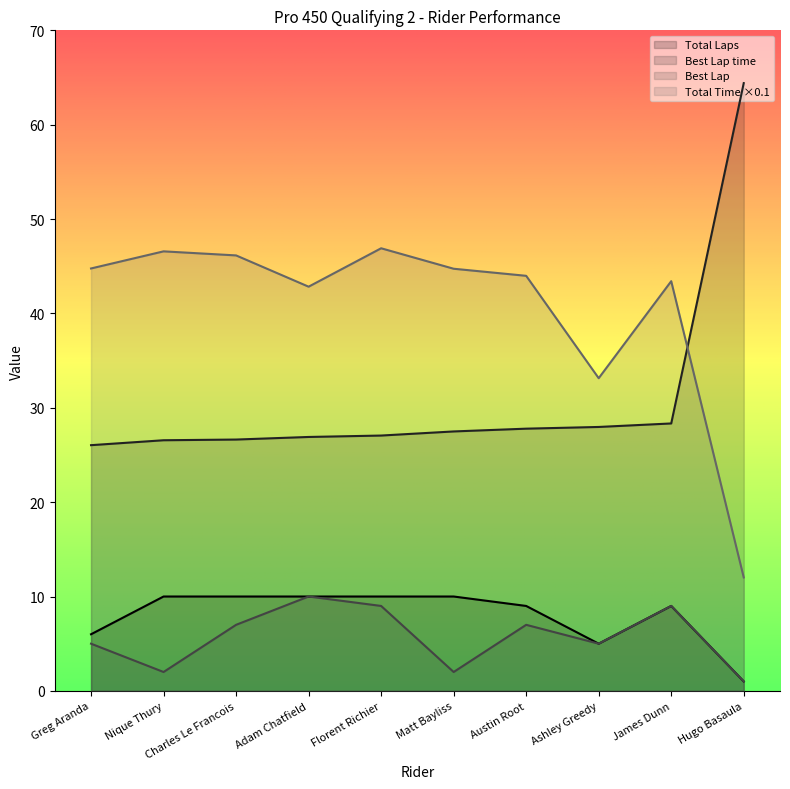

True or false: Best Lap time has a value of 36.1 at Adam Chatfield.

False